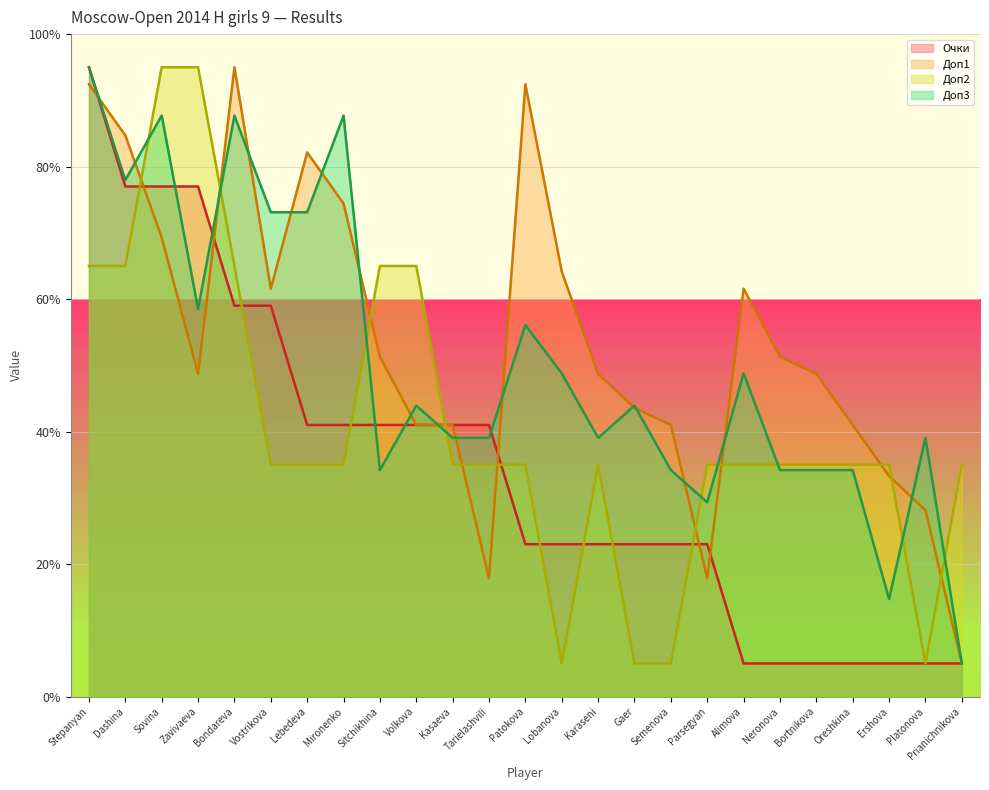

Where does the Очки series first go above 22?

Stepanyan